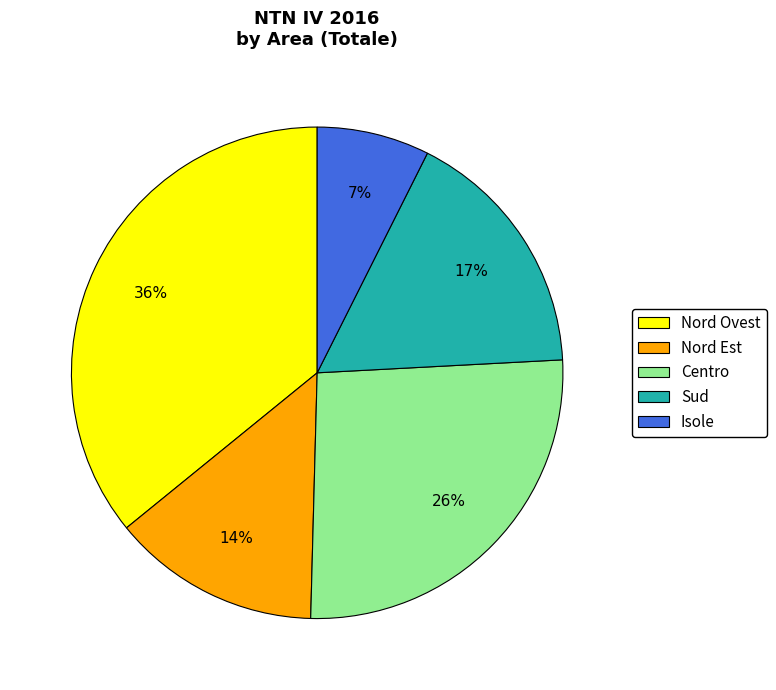

What is the smallest slice in the pie chart?

Isole